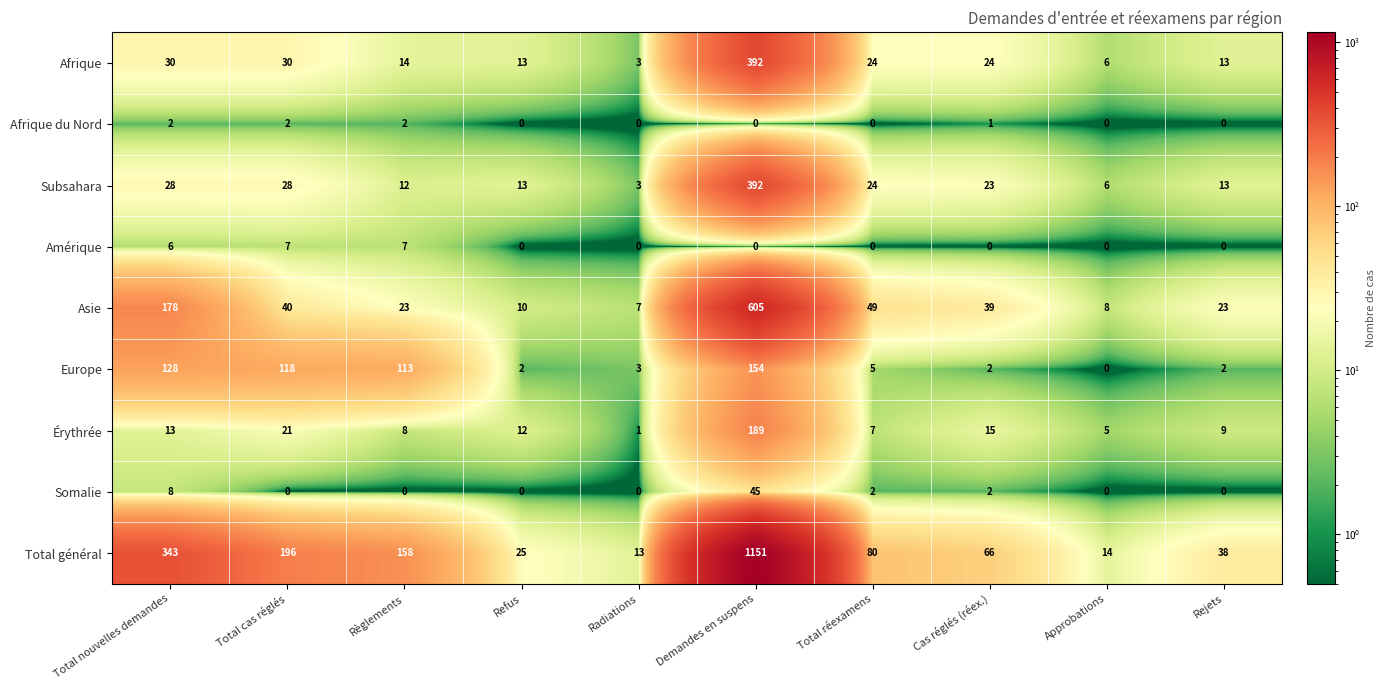

At which category is the sum across all series the highest?

Demandes en suspens